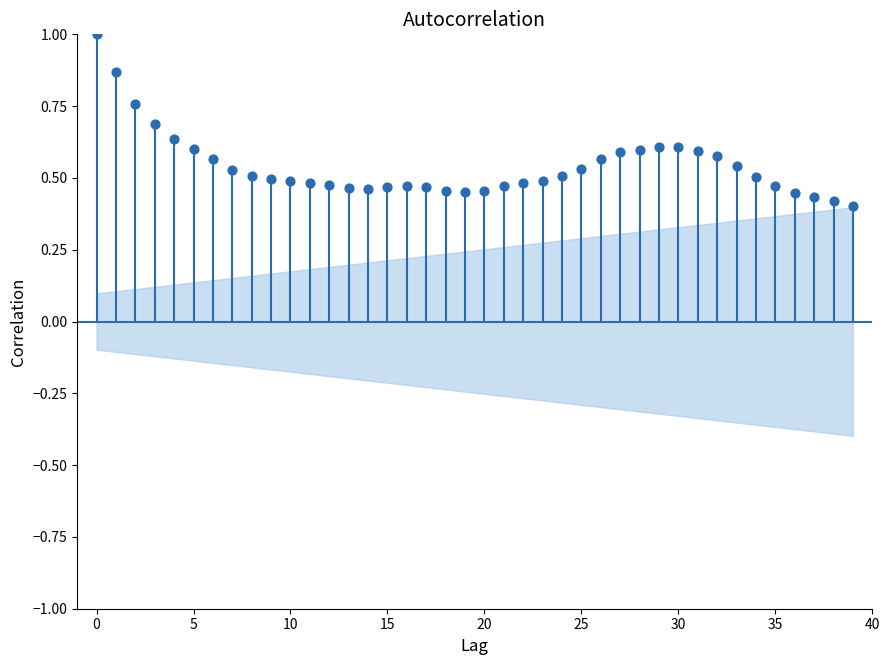

How many points are shown in the scatter plot?

40